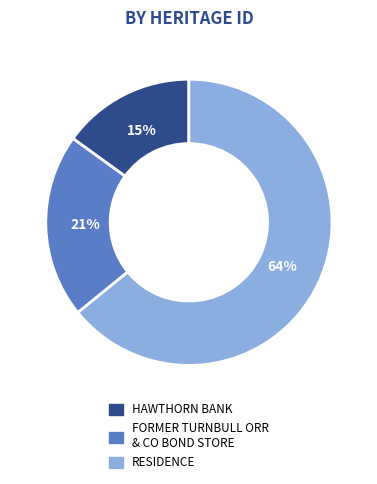

Which category has the smallest portion of the pie?

HAWTHORN BANK